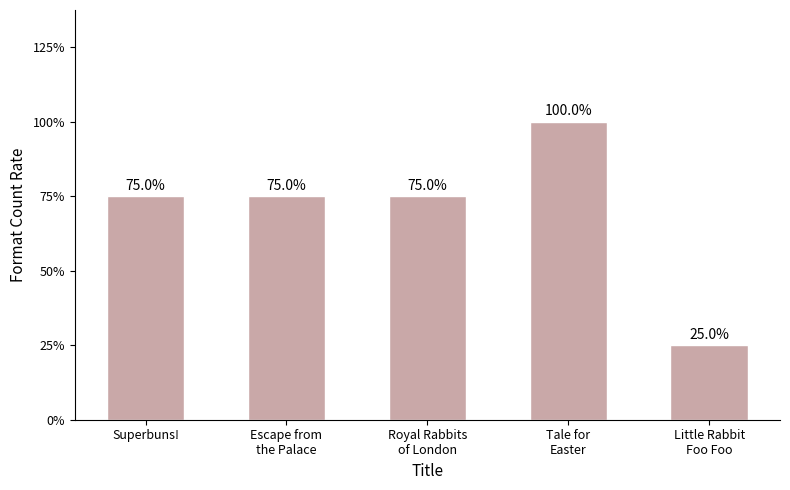

The value at Escape from
the Palace is 5. True or false?

False